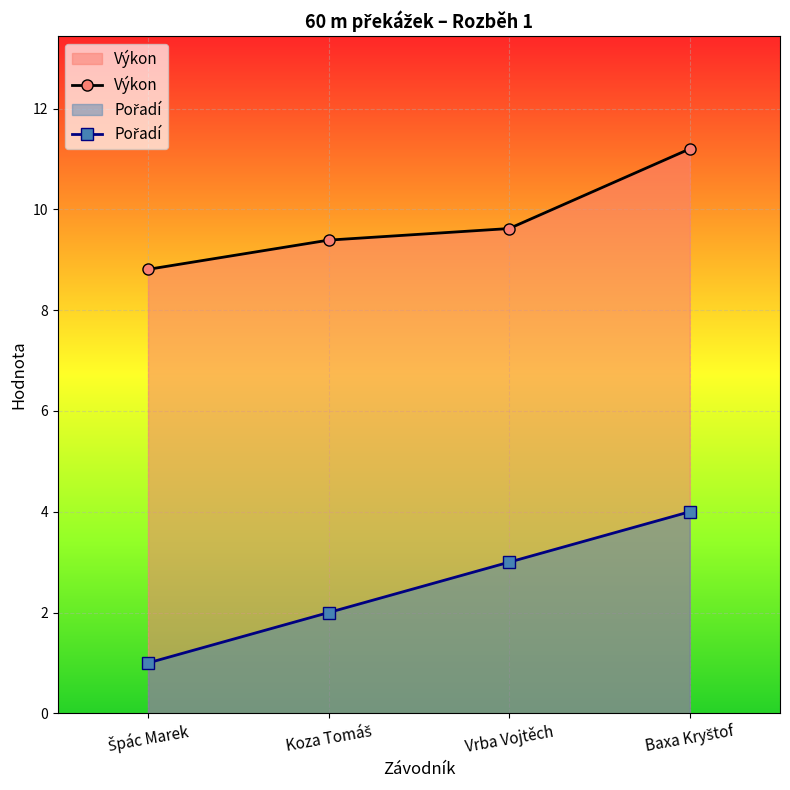

What is the label of the 1st point from the right?

Baxa Kryštof